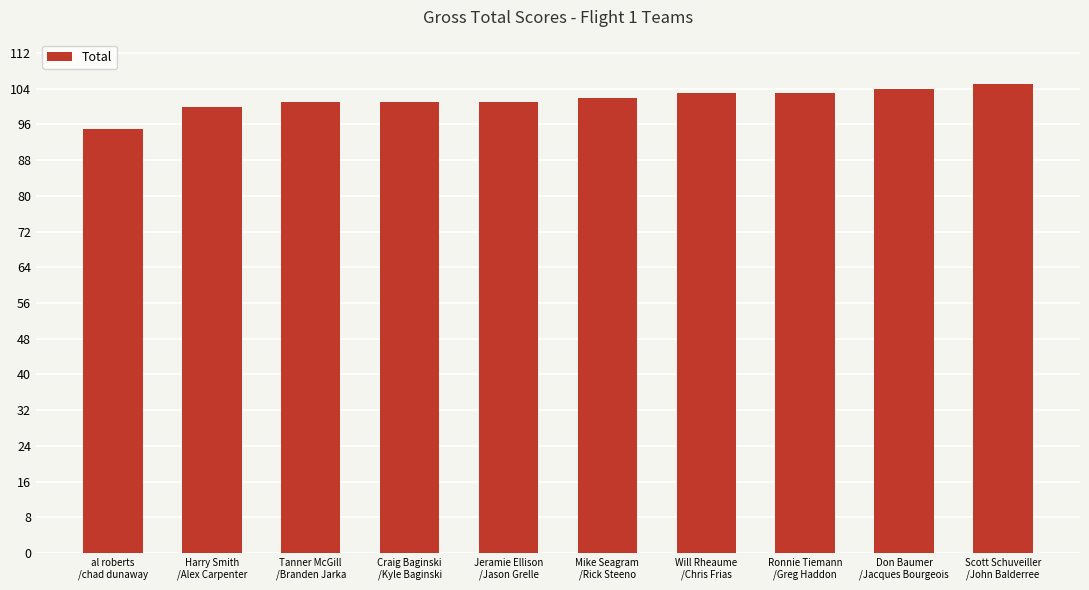

Which has a higher value, Scott Schuveiller
/John Balderree or Craig Baginski
/Kyle Baginski?

Scott Schuveiller
/John Balderree